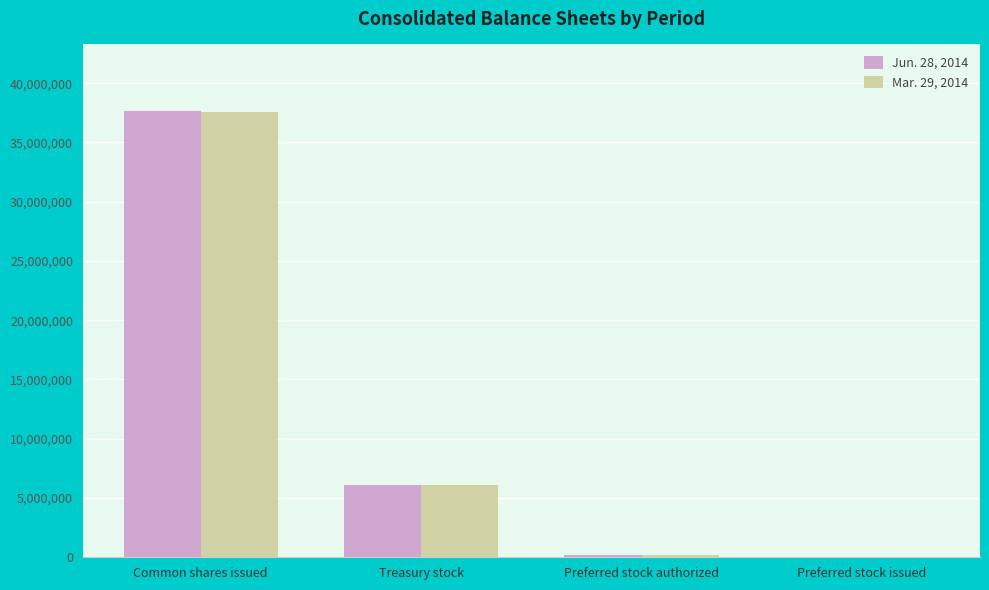

Are the bars horizontal?

No